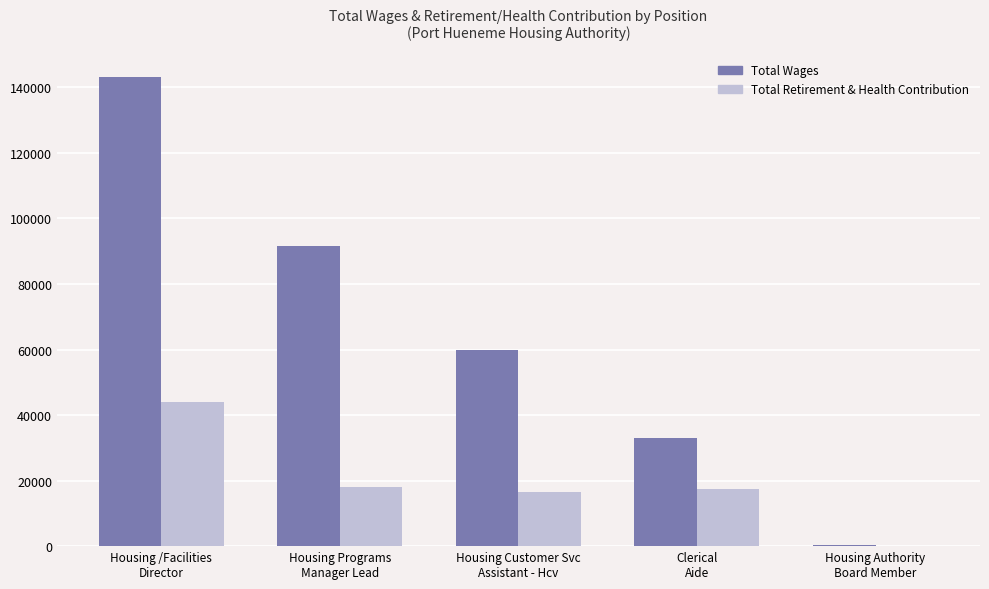

Which series has the largest total across all categories?

Total Wages